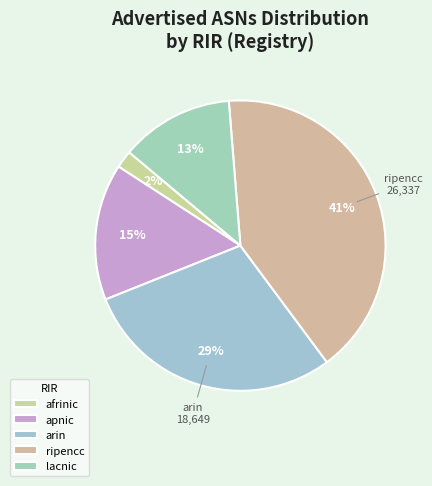

Approximately how many times larger is the value at lacnic compared to apnic?

0.8